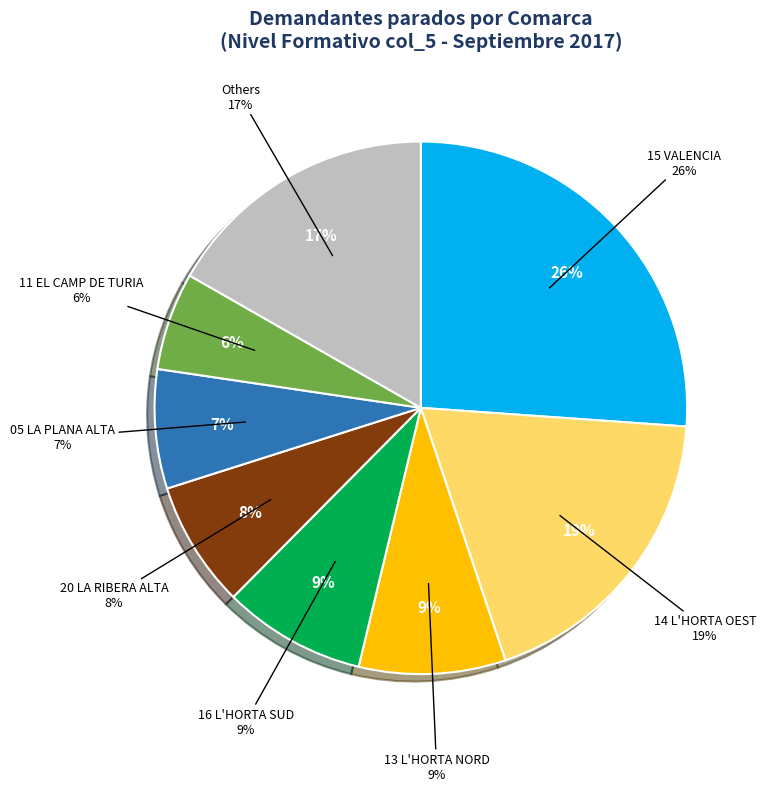

What is the ratio of the value at 16 L'HORTA SUD to the value at 20 LA RIBERA ALTA?

1.1